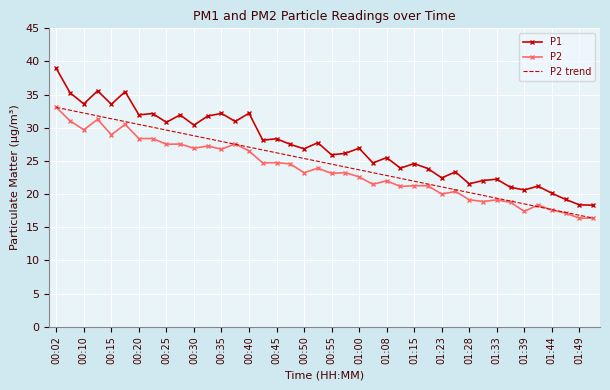

At which label is P2 closest to 24?

00:53